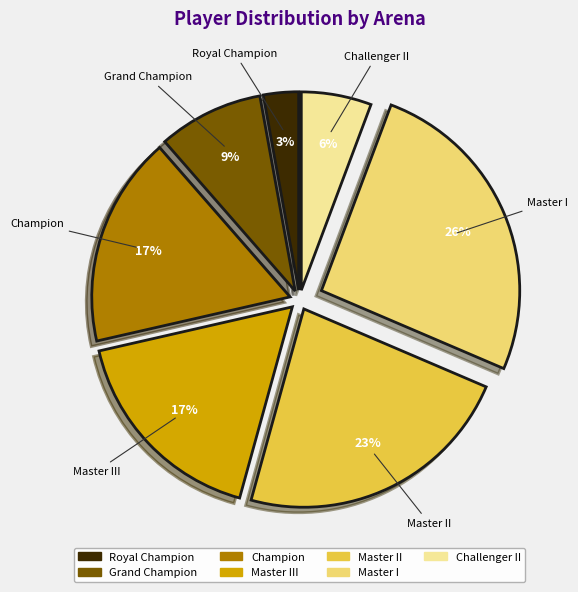

Is there any slice that represents more than half of the pie?

No